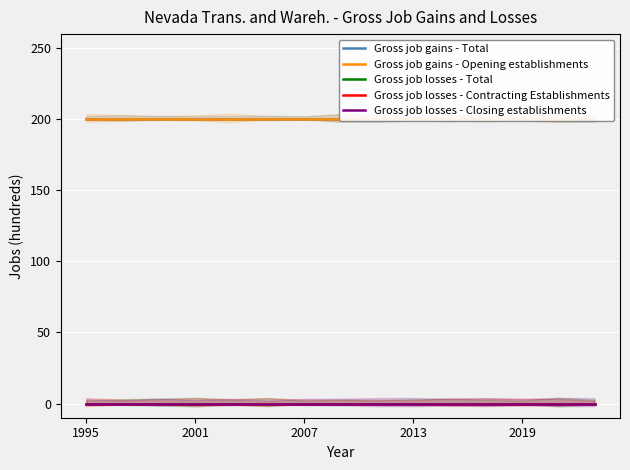

Is this an area chart (filled region under the line)?

No